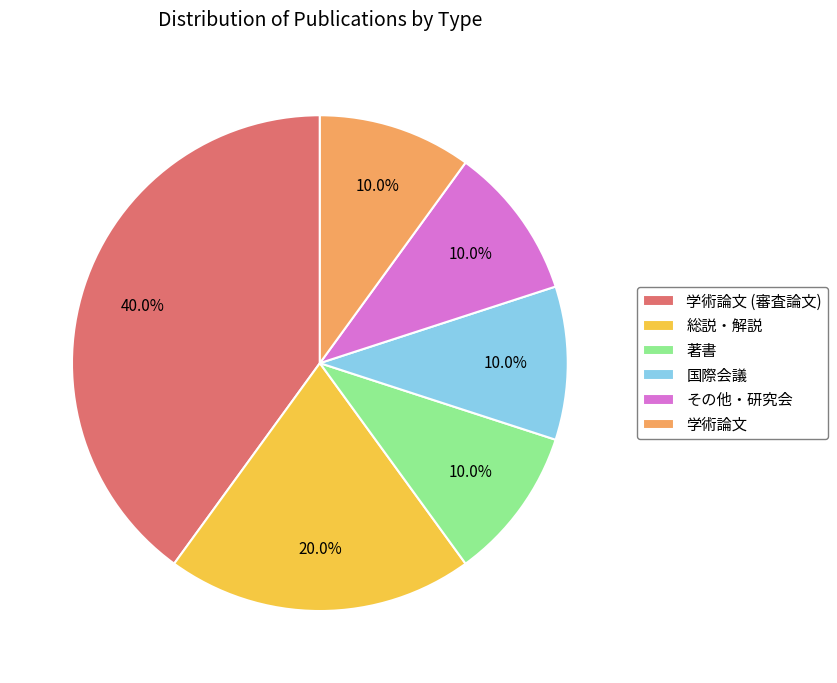

To the nearest percent, what is the combined percentage of 学術論文 (審査論文) and その他・研究会?

50%